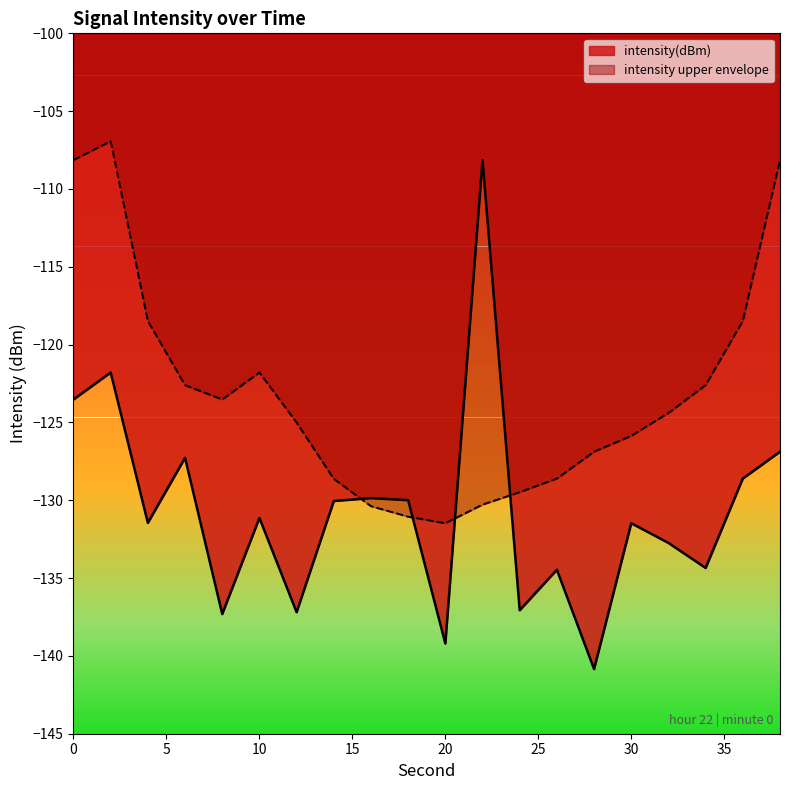

After their last crossing, which series has the higher values: intensity_upper or intensity(dBm)?

intensity_upper